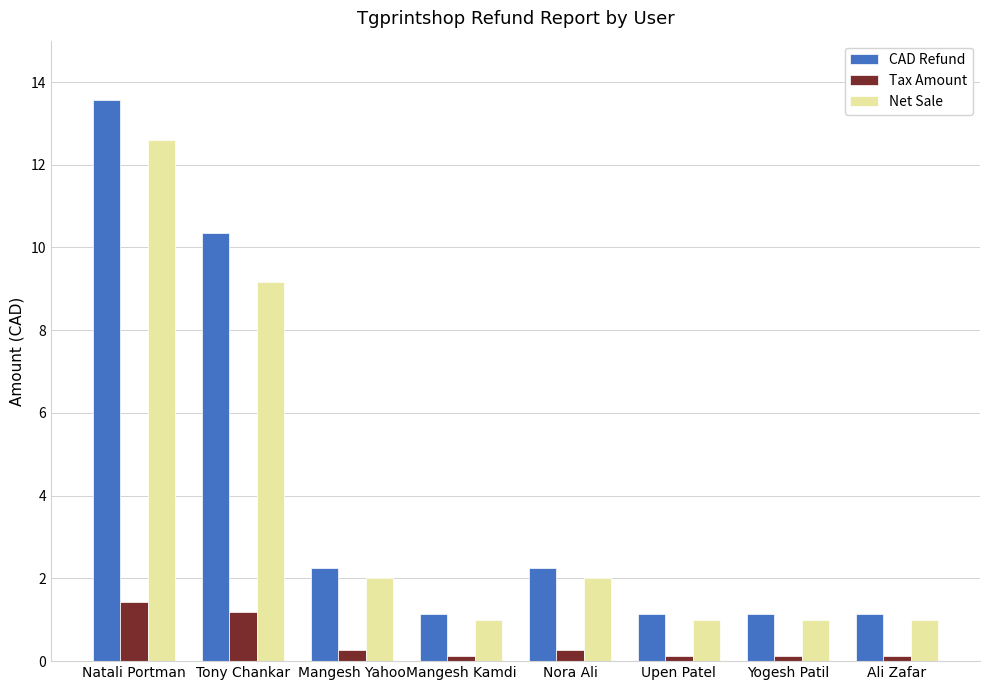

What is the lowest value of the Tax Amount series?

0.1